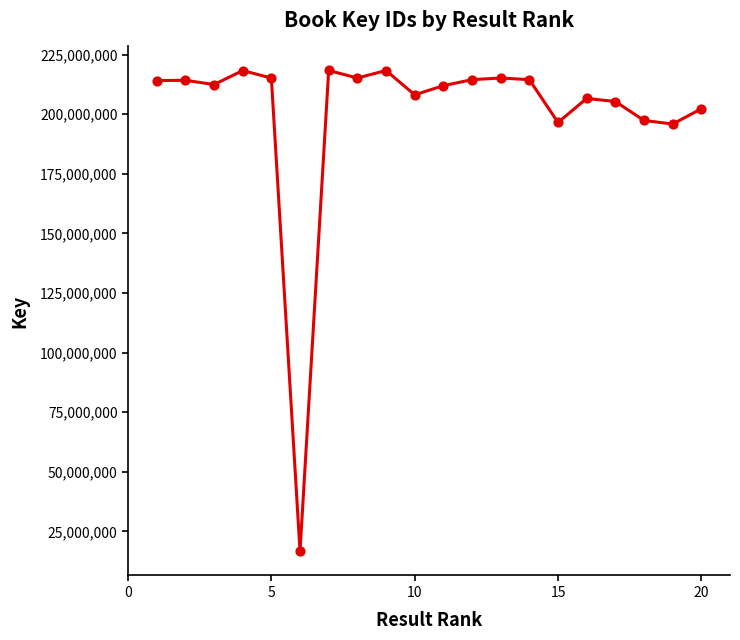

What is the maximum value shown in the chart?

218335874